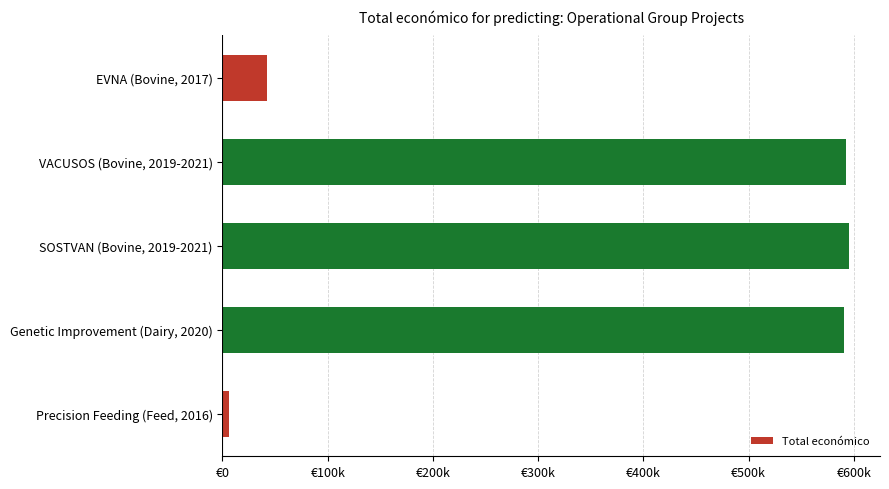

Which label corresponds to the smallest value in the chart?

Precision Feeding (Feed, 2016)